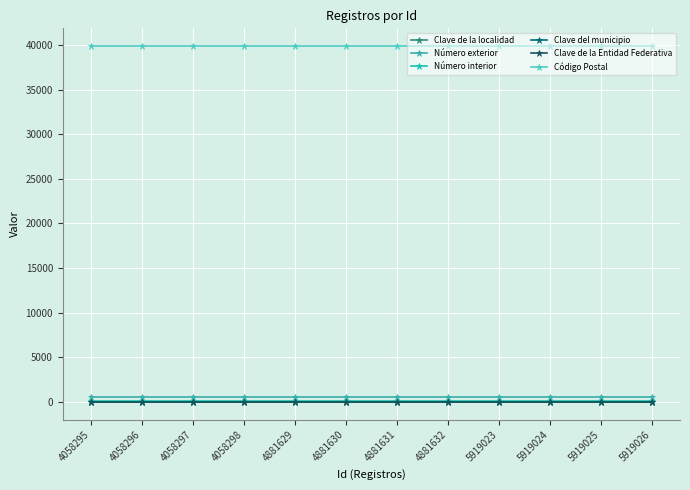

Rank the series at 5919024 from highest to lowest value.

Código Postal, Número exterior, Número interior, Clave de la Entidad Federativa, Clave de la localidad, Clave del municipio